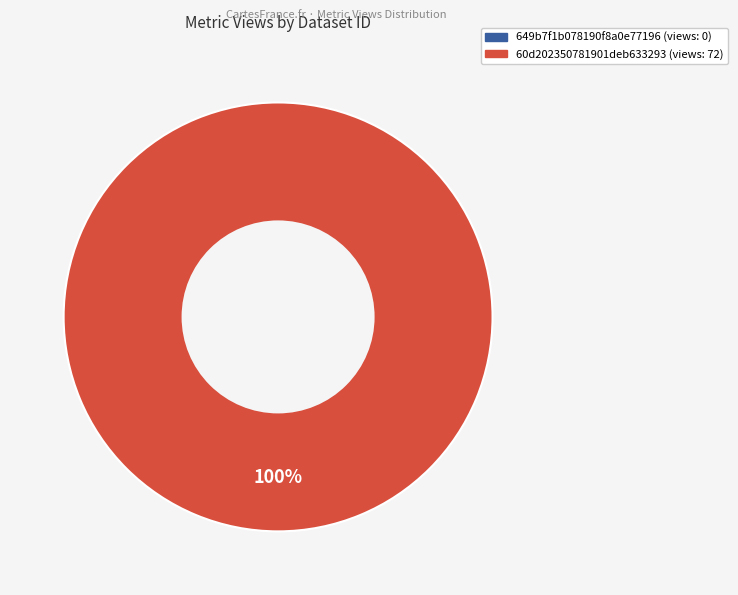

Rank the categories by value from lowest to highest.

649b7f1b078190f8a0e77196, 60d202350781901deb633293